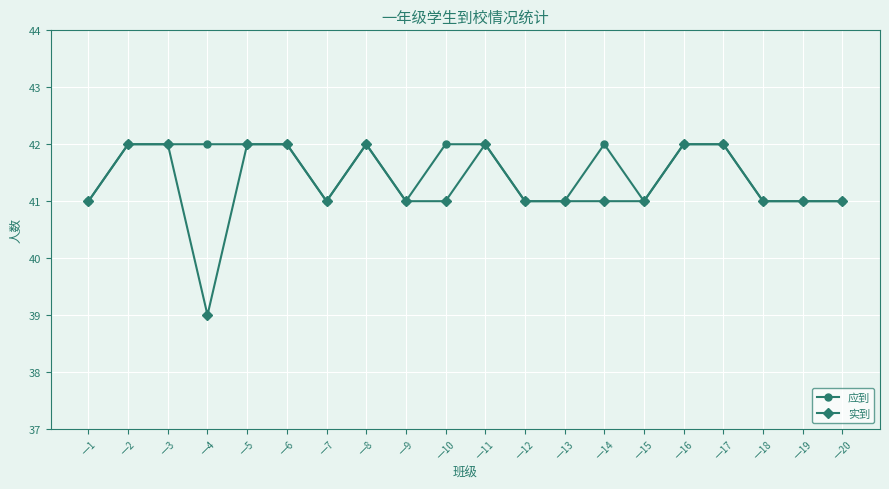

How many data points does each series have?

20